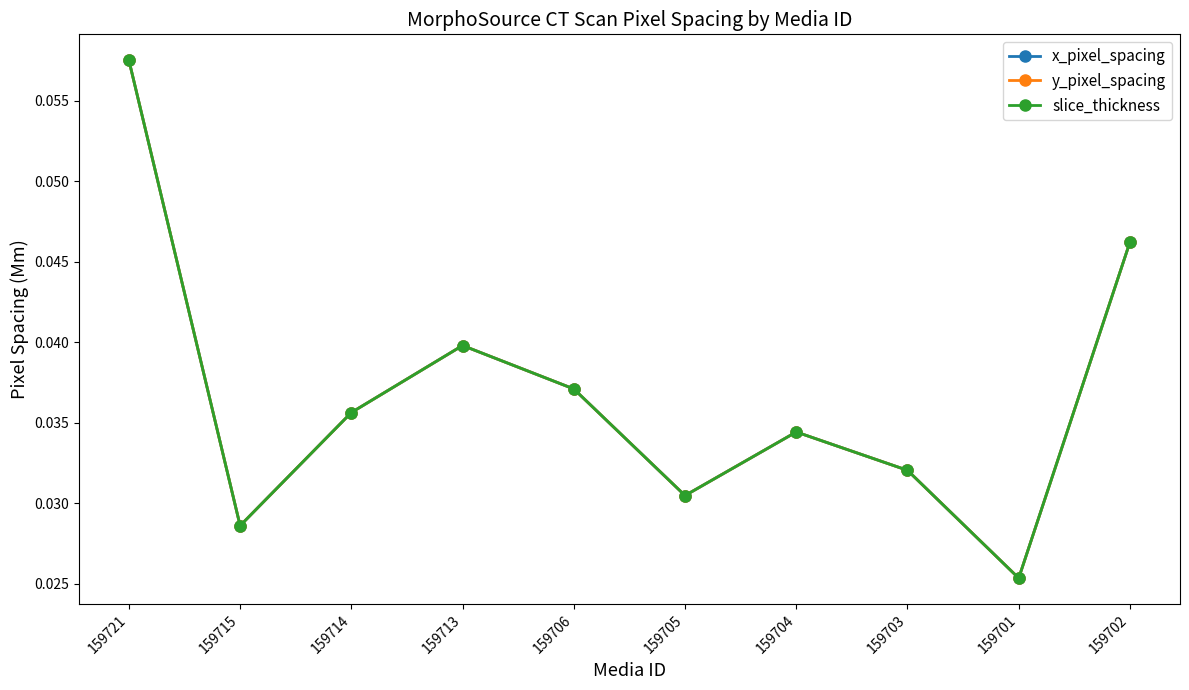

Does the chart have visible grid lines?

No